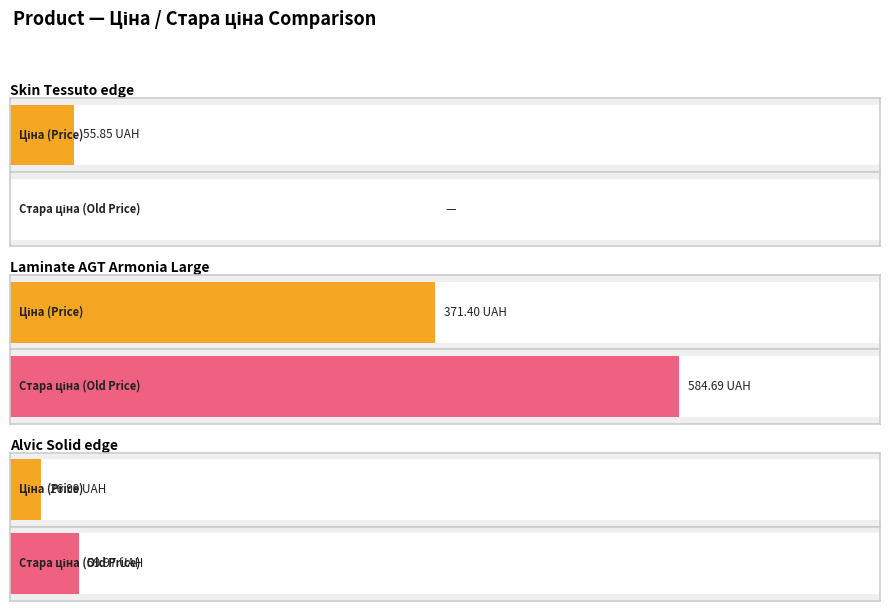

What are all the series names shown in the legend?

Ціна, Стара ціна